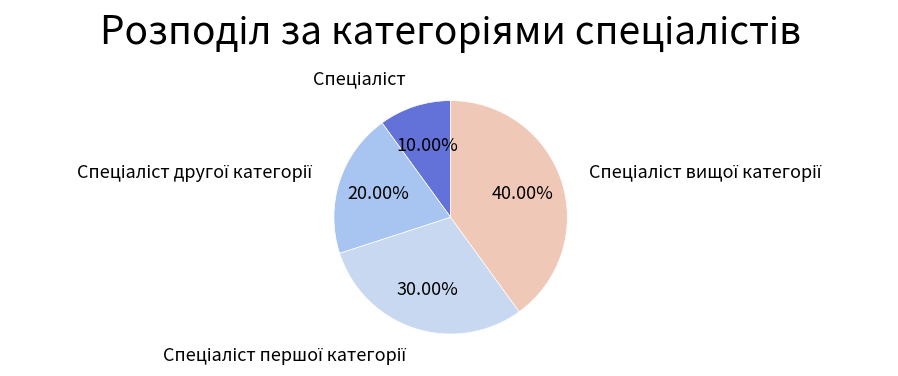

Does any single category account for the majority?

No